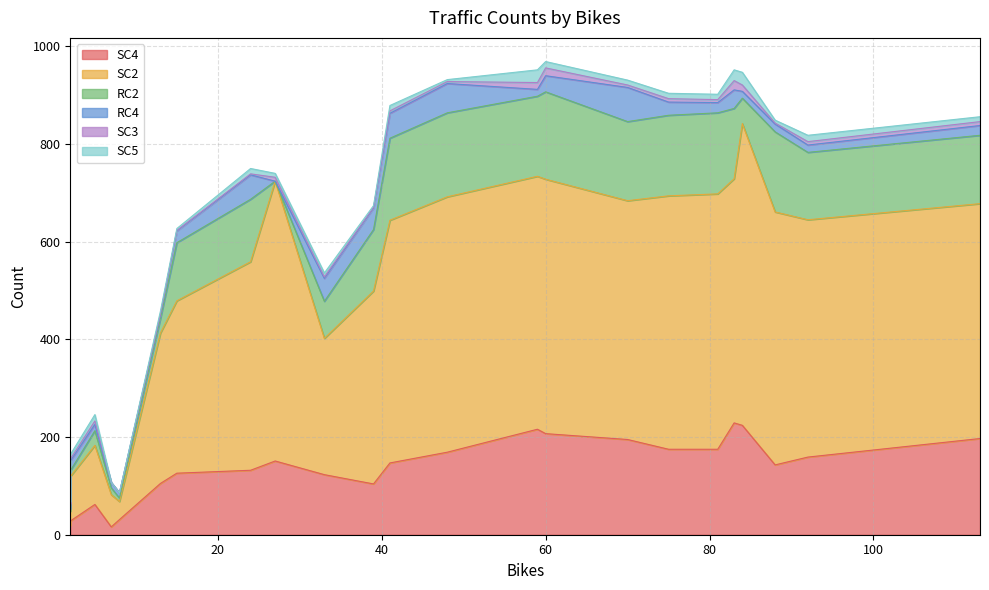

What is the difference between the highest and lowest values at 75?

512